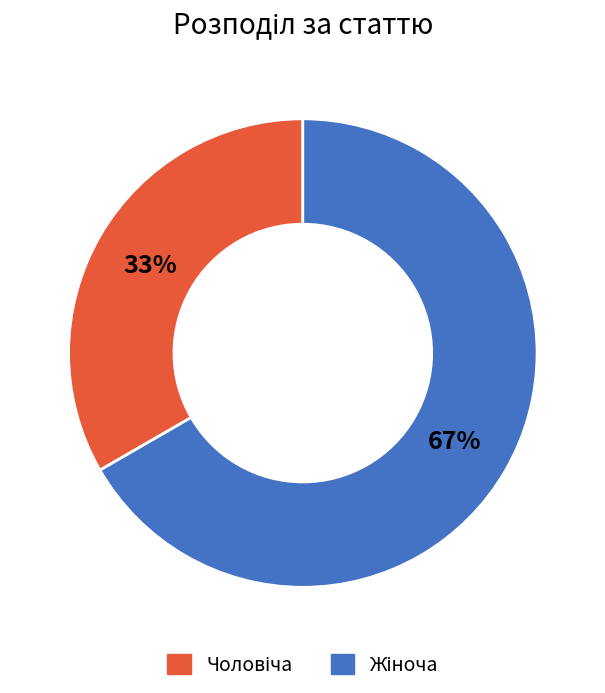

How many segments does this pie chart have?

2